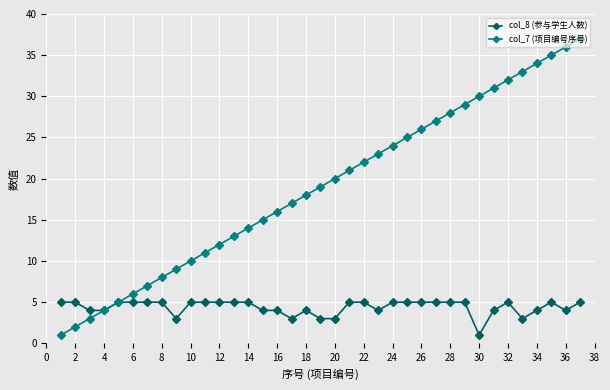

Which series has the largest total across all categories?

col_7 (项目编号序号)